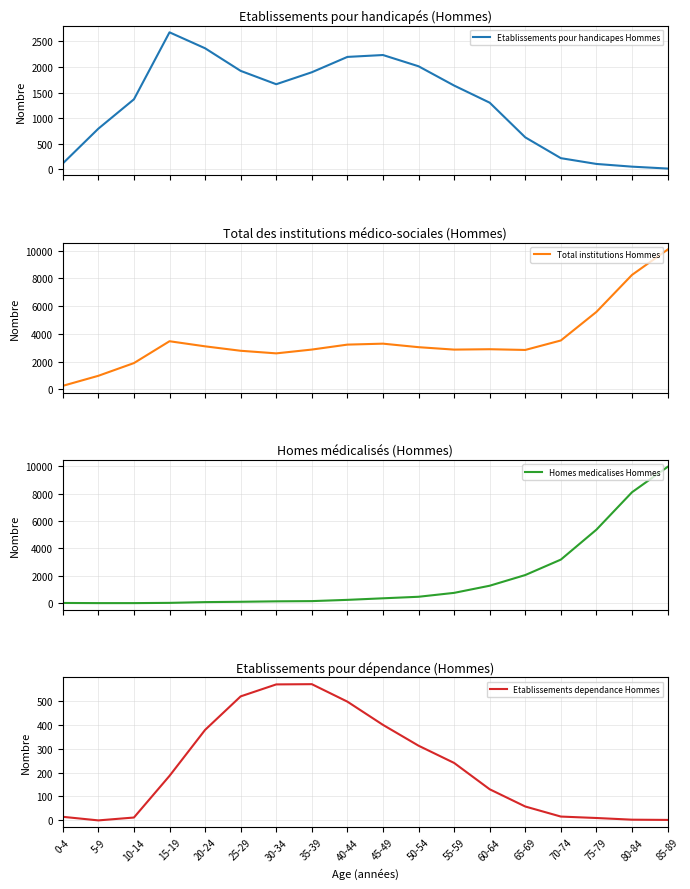

Which series has the largest range (max minus min)?

Homes medicalises Hommes